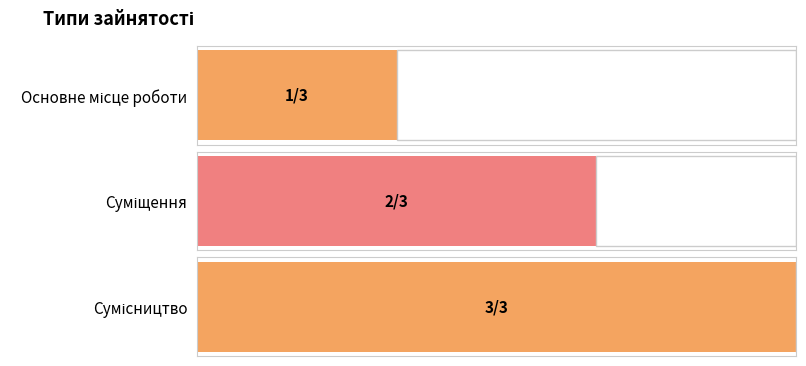

List the labels in order of value, smallest first.

Основне місце роботи, Суміщення, Сумісництво